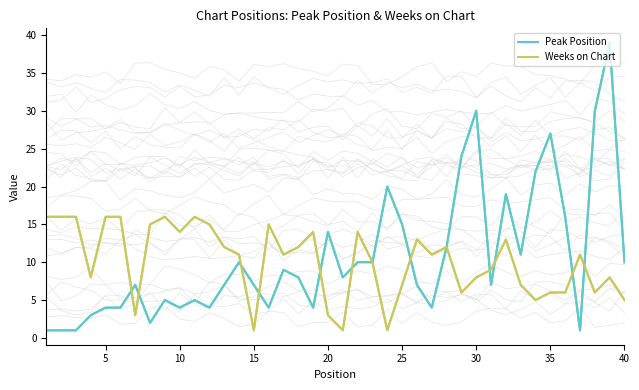

Count the number of data series in this chart.

2